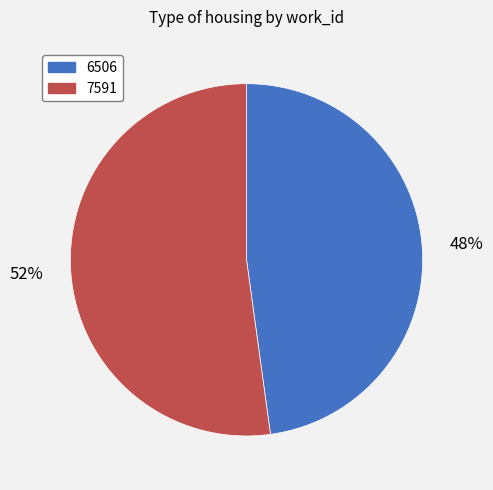

True or false: 6506 accounts for 48% of the total.

True